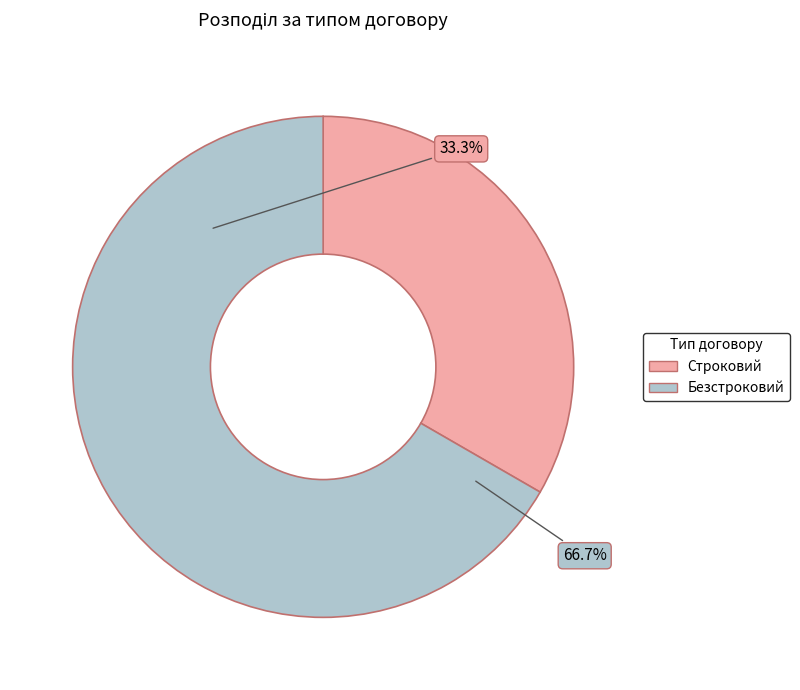

To the nearest percent, what is the average slice percentage?

50%